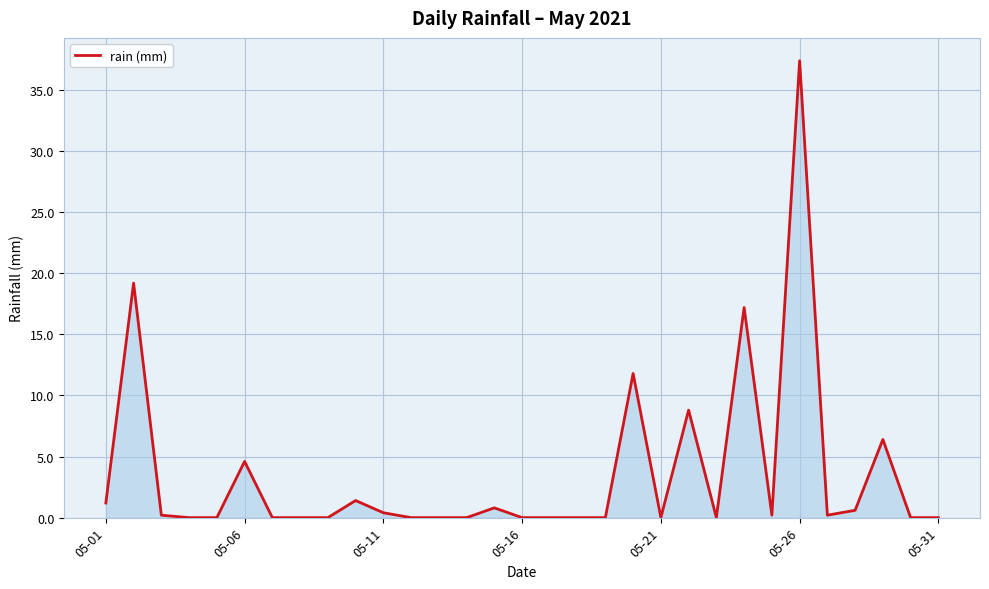

How many lines are shown in the chart?

1